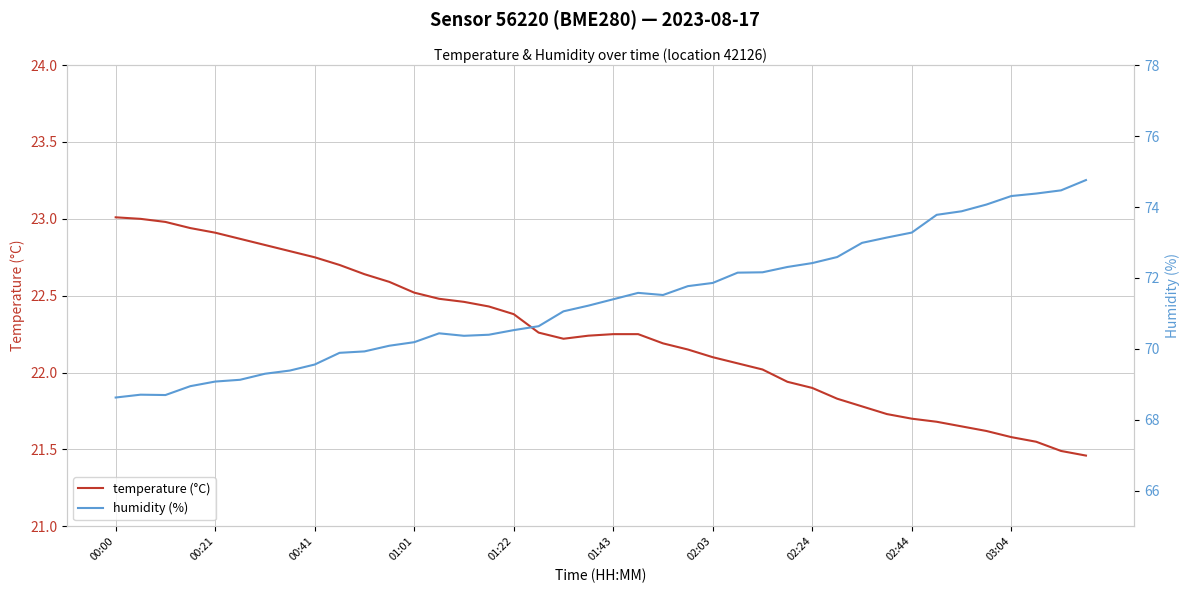

What is the minimum value shown in the chart?

21.5